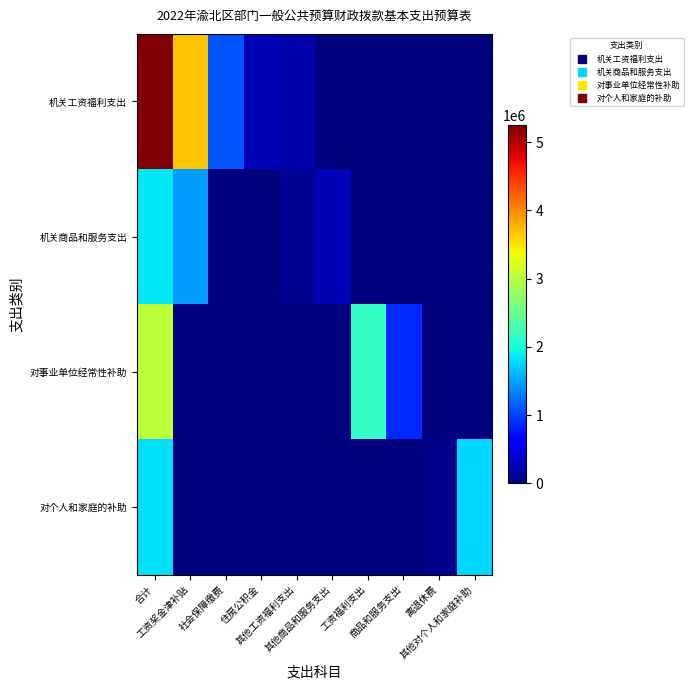

Which series has the largest total across all categories?

机关工资福利支出